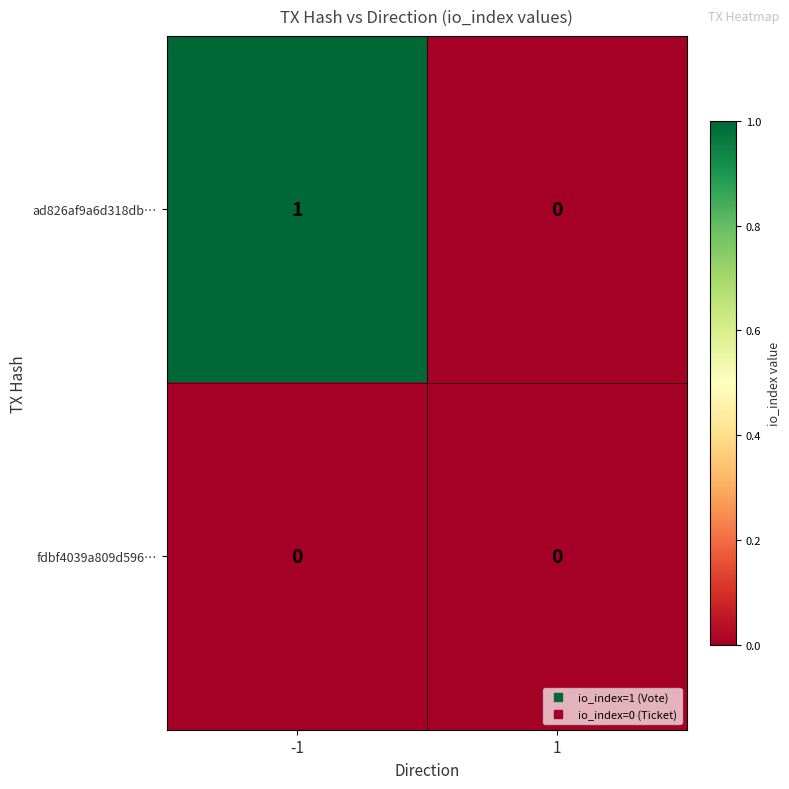

Rank the series at -1 from lowest to highest value.

fdbf4039a809d596…, ad826af9a6d318db…